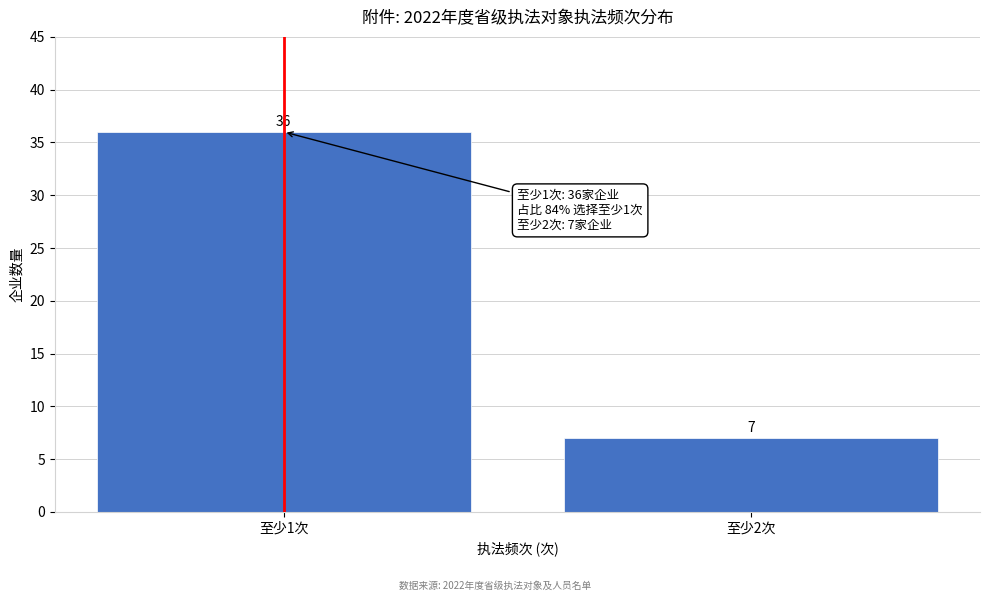

Reading right to left, what are all the values shown in this chart?

7	36